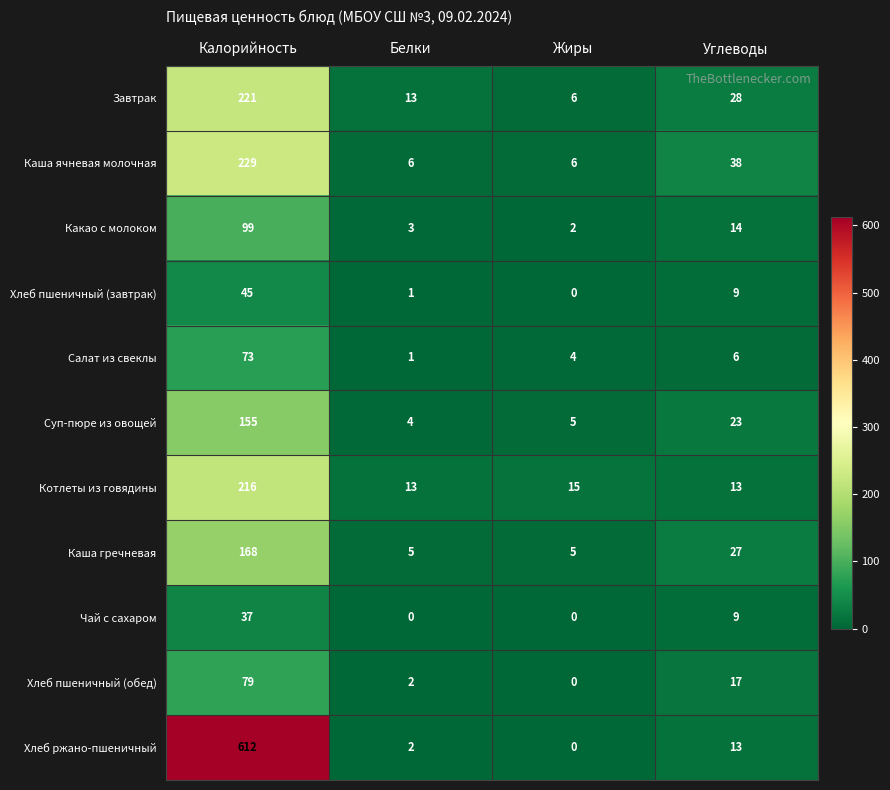

The value of Завтрак at Белки is 3. True or false?

False